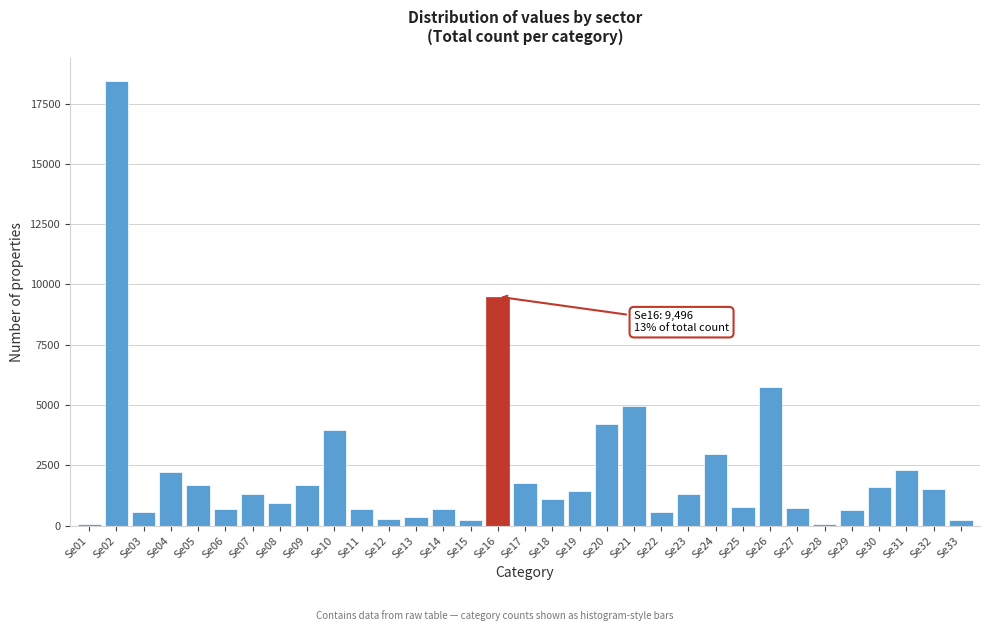

Where is the data nearest to the value 9256?

Se16